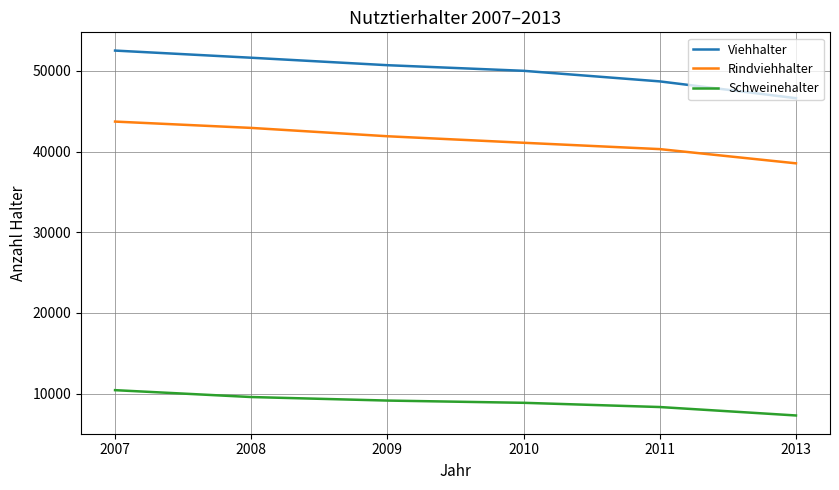

The Viehhalter series shows 27420 at 2007. True or false?

False